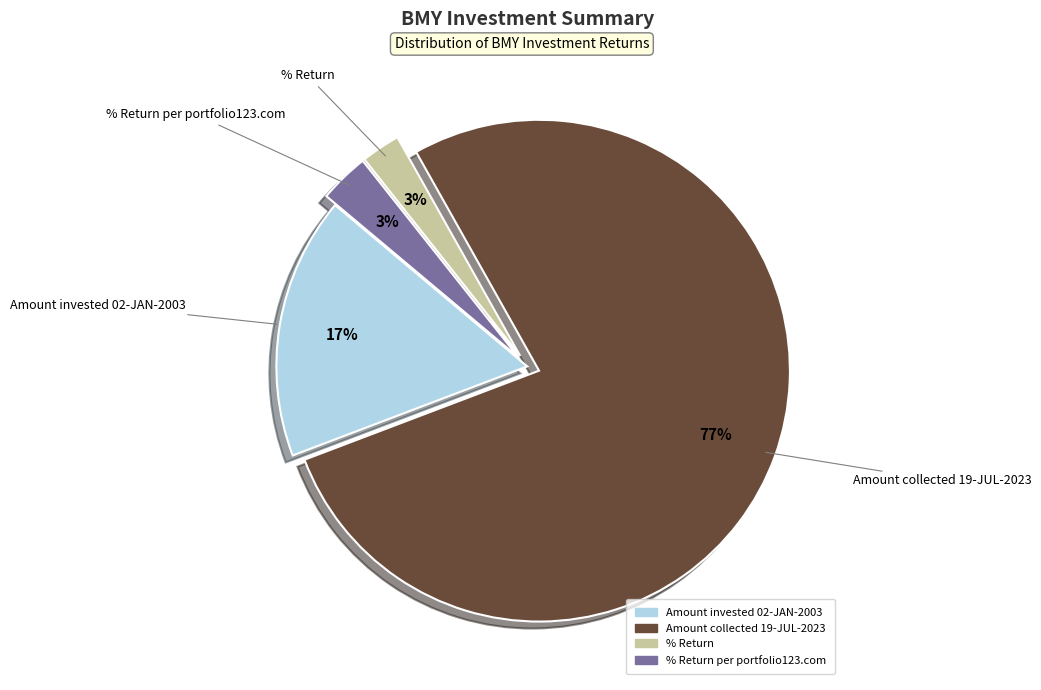

To the nearest percent, what is the average slice percentage?

25%